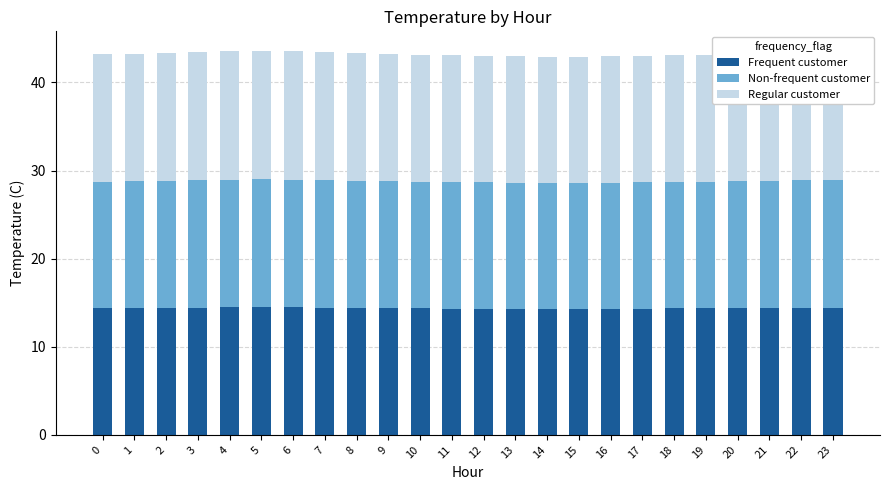

What is the sum of all Frequent customer values?

345.1